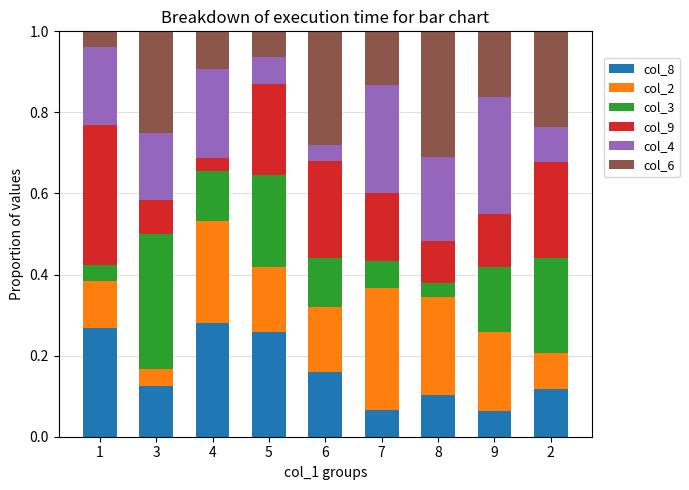

What is the total value across all series at 8?

1.0